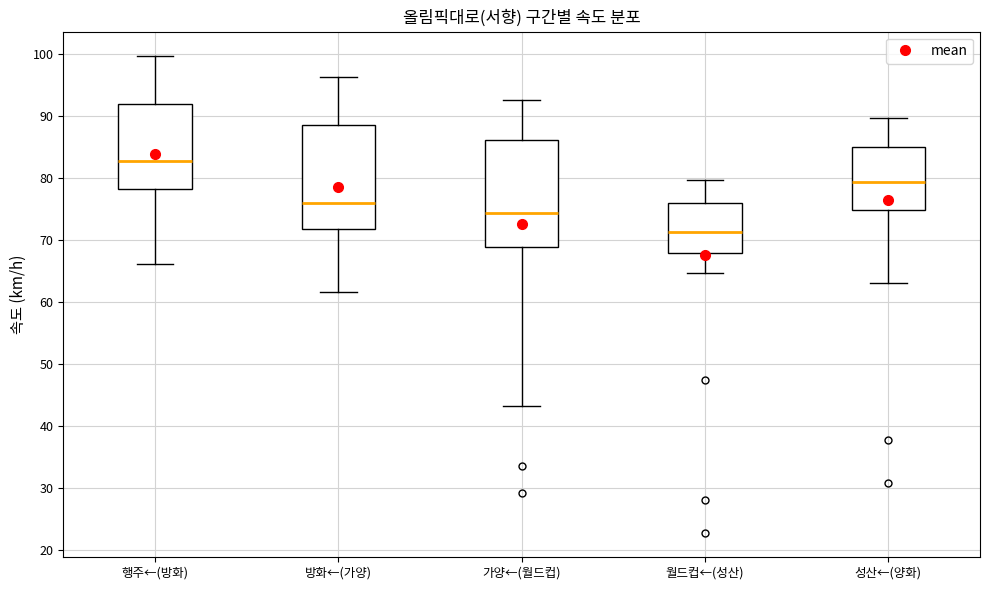

Where does the median line of the box for 월드컵←(성산) sit on the y-axis? The values are not printed on the chart, so give them approximately, as read against the axis.

71